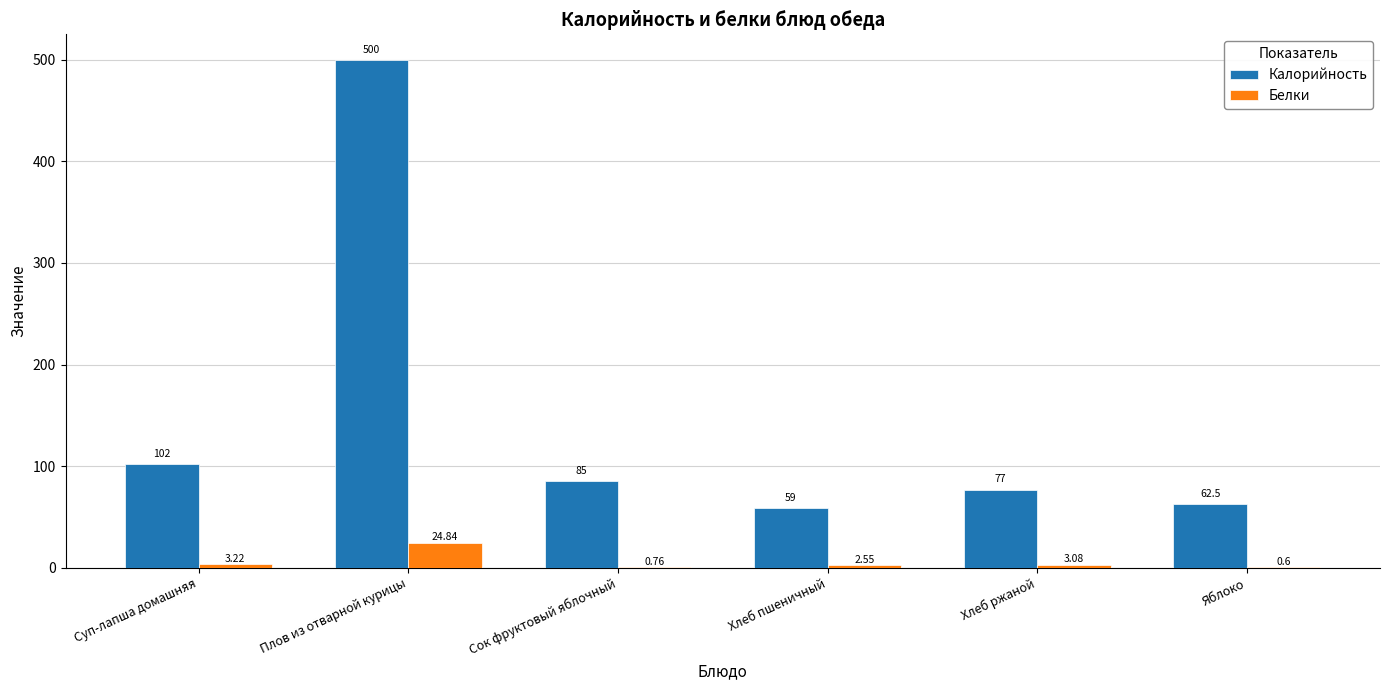

Is it true that Калорийность equals 62.5 at Яблоко?

True